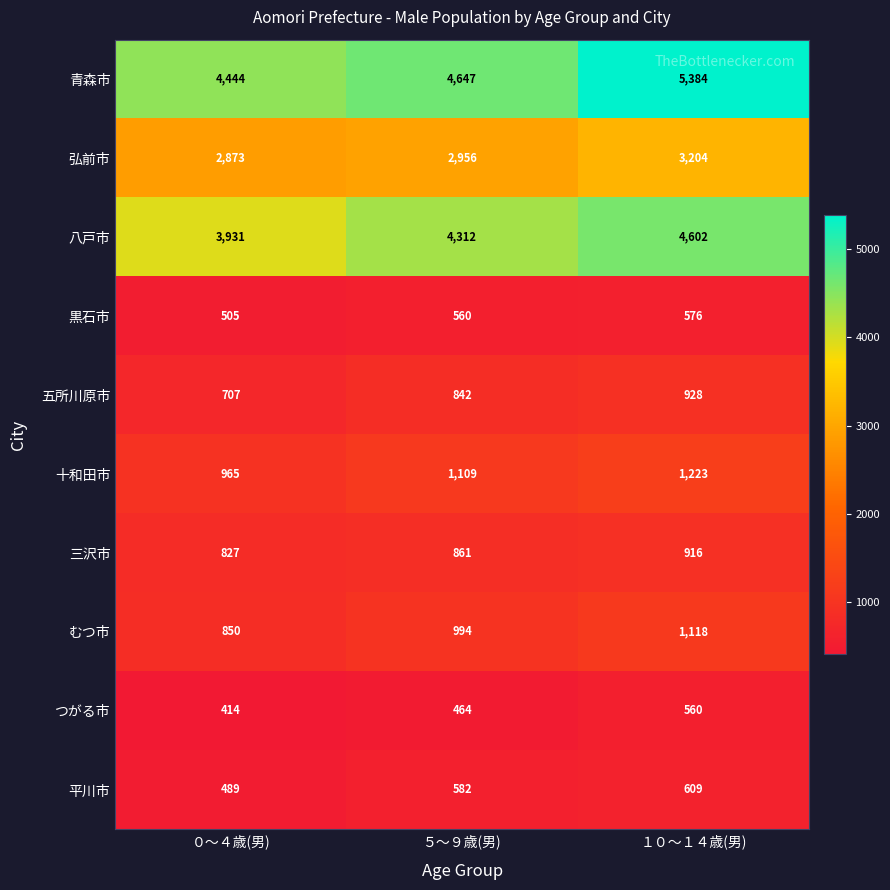

The value of むつ市 at ５～９歳(男) is 994. True or false?

True